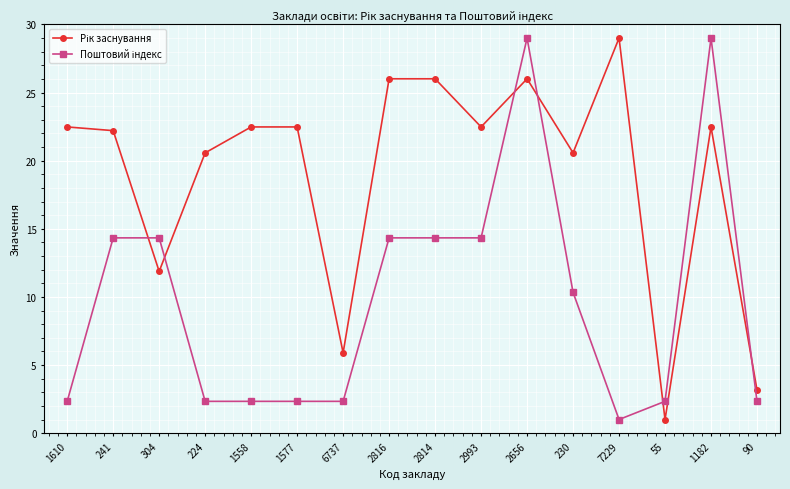

What position from the right is 2993?

7